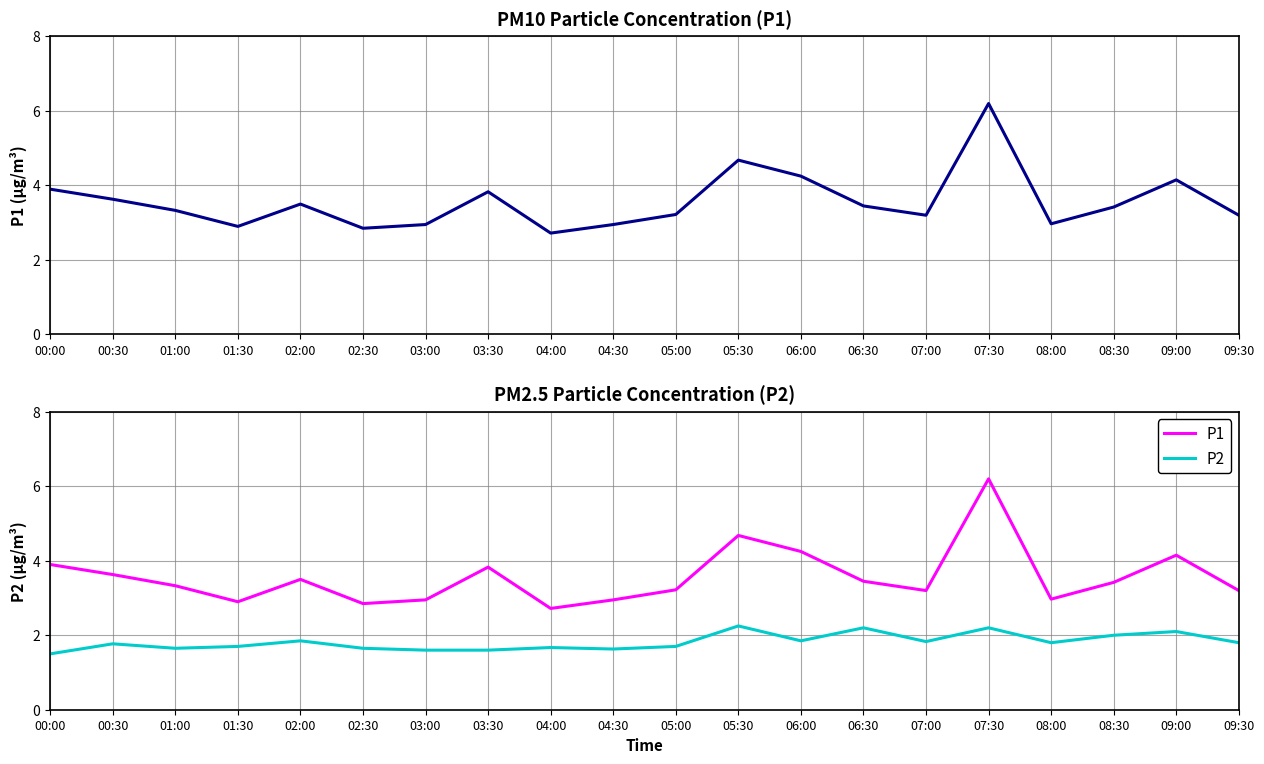

What position from the right is 06:00?

8